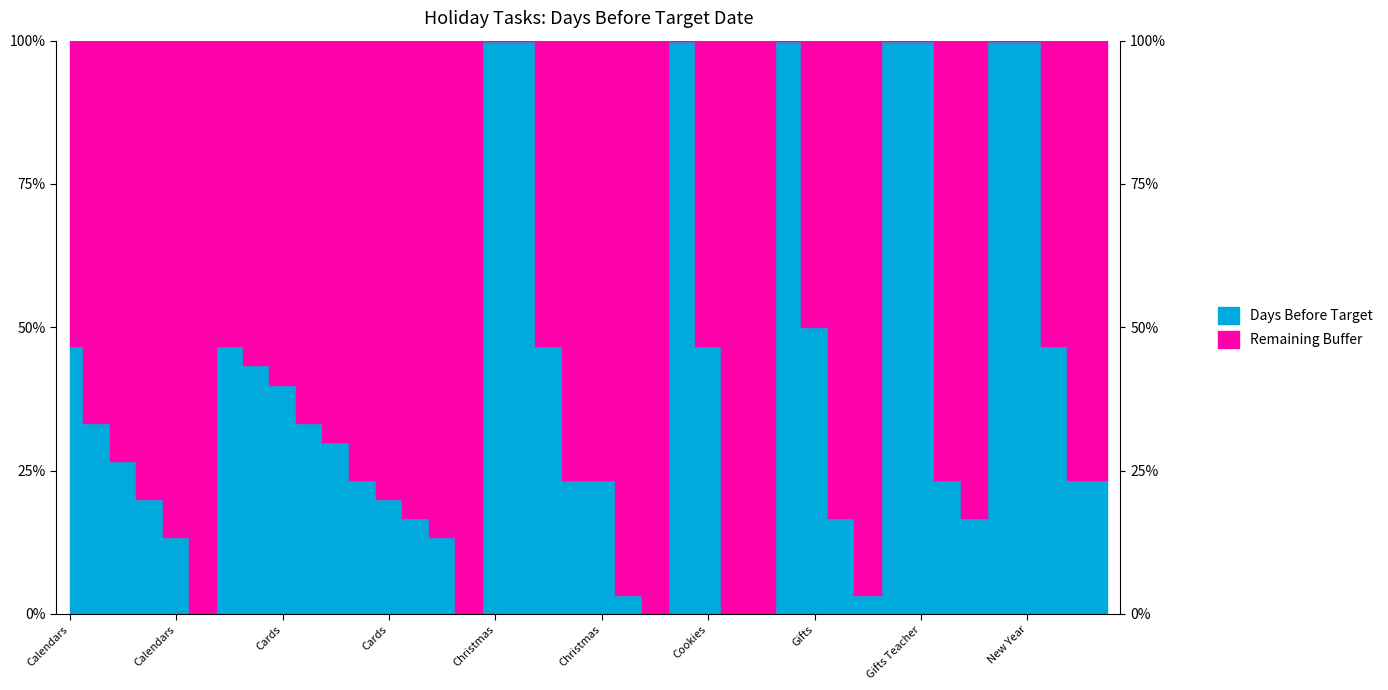

Reading right to left, what are all the values shown in this chart?

7	7	14	30	30	5	7	30	30	1	5	15	30	0	0	14	30	0	1	7	7	14	30	30	0	4	5	6	7	9	10	12	13	14	0	4	6	8	10	14